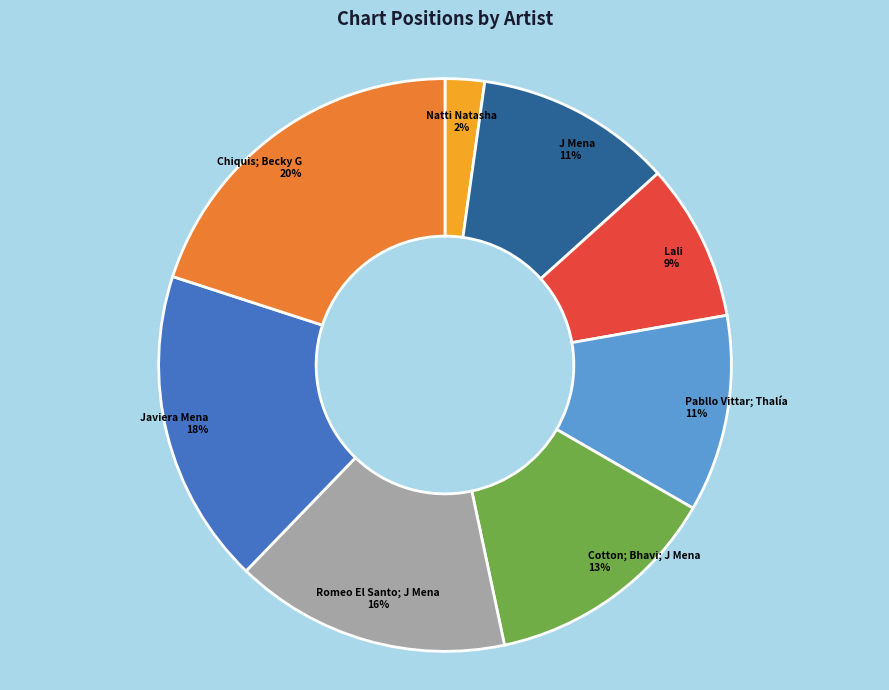

True or false: Pabllo Vittar; Thalía accounts for 19% of the total.

False